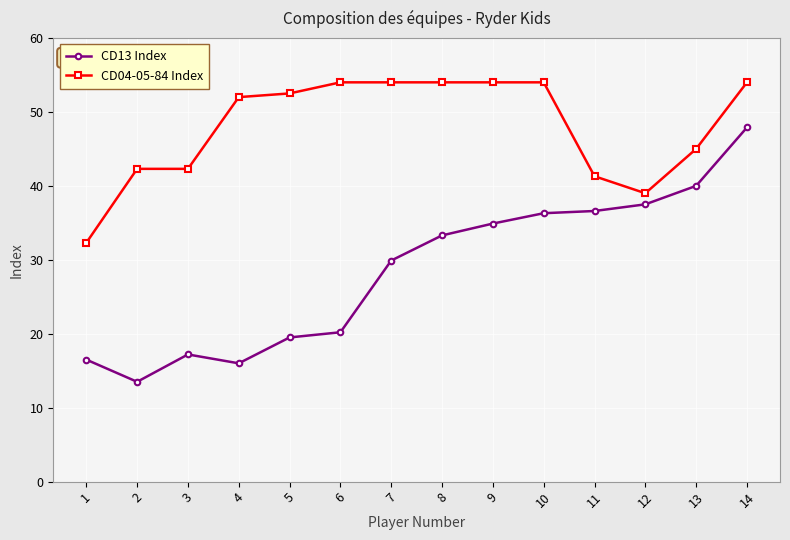

What is the difference between the highest and lowest values at 14?

6.1